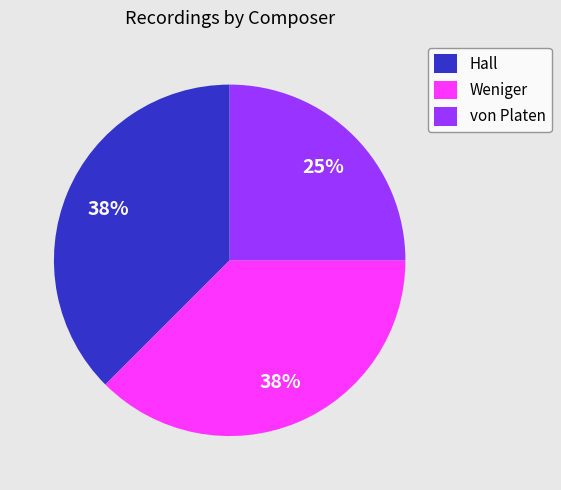

Which slice is the smallest?

von Platen